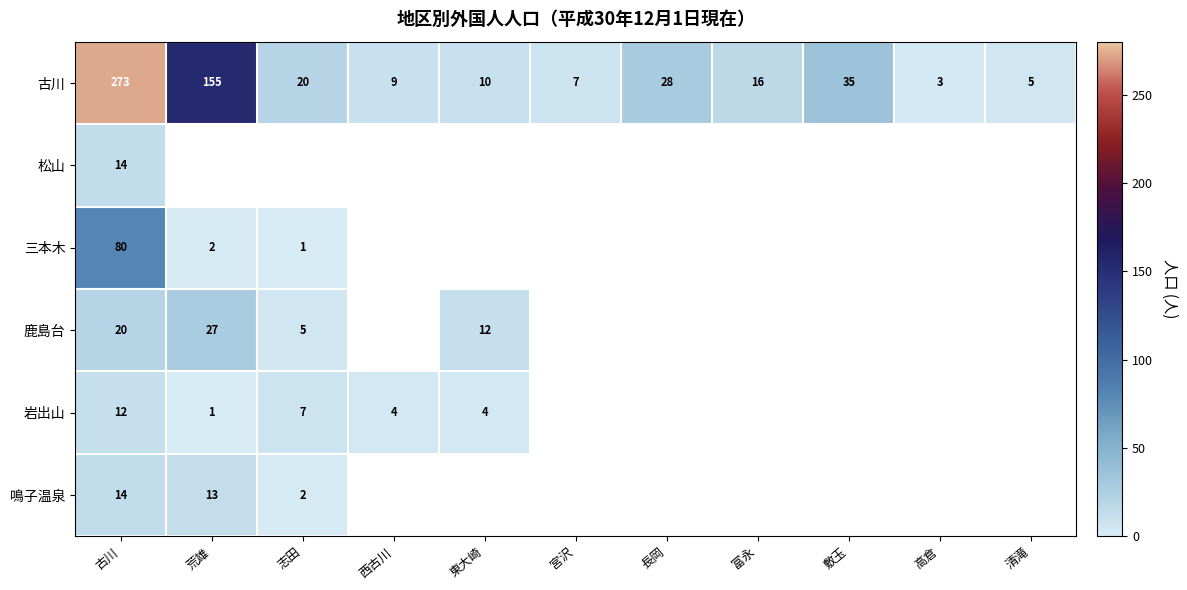

Rank the categories by 古川 value from lowest to highest.

高倉, 清滝, 宮沢, 西古川, 東大崎, 富永, 志田, 長岡, 敷玉, 荒雄, 古川